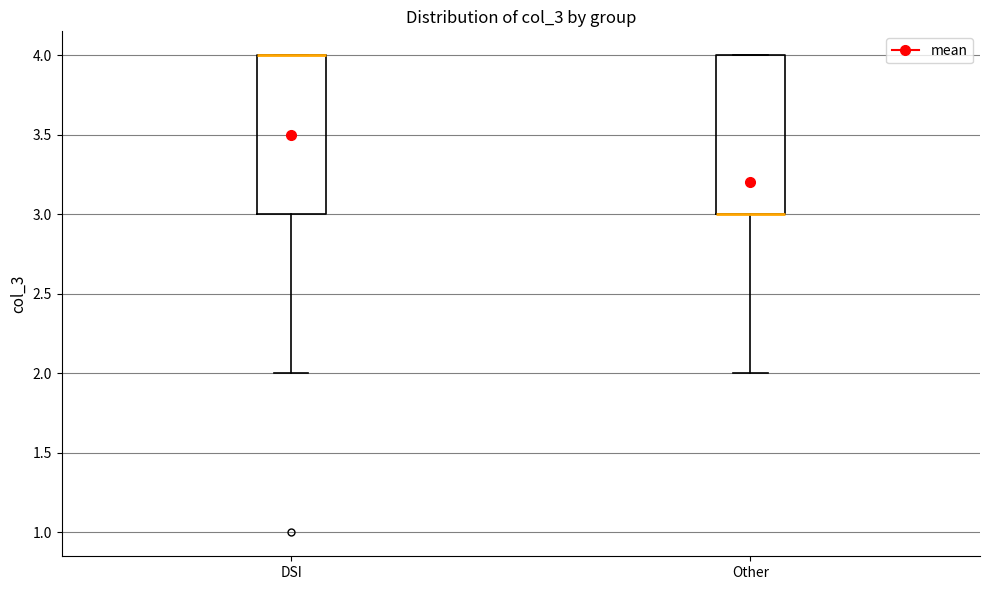

Where is the upper edge of the box for Other on the y-axis? The values are not printed on the chart, so give them approximately, as read against the axis.

4